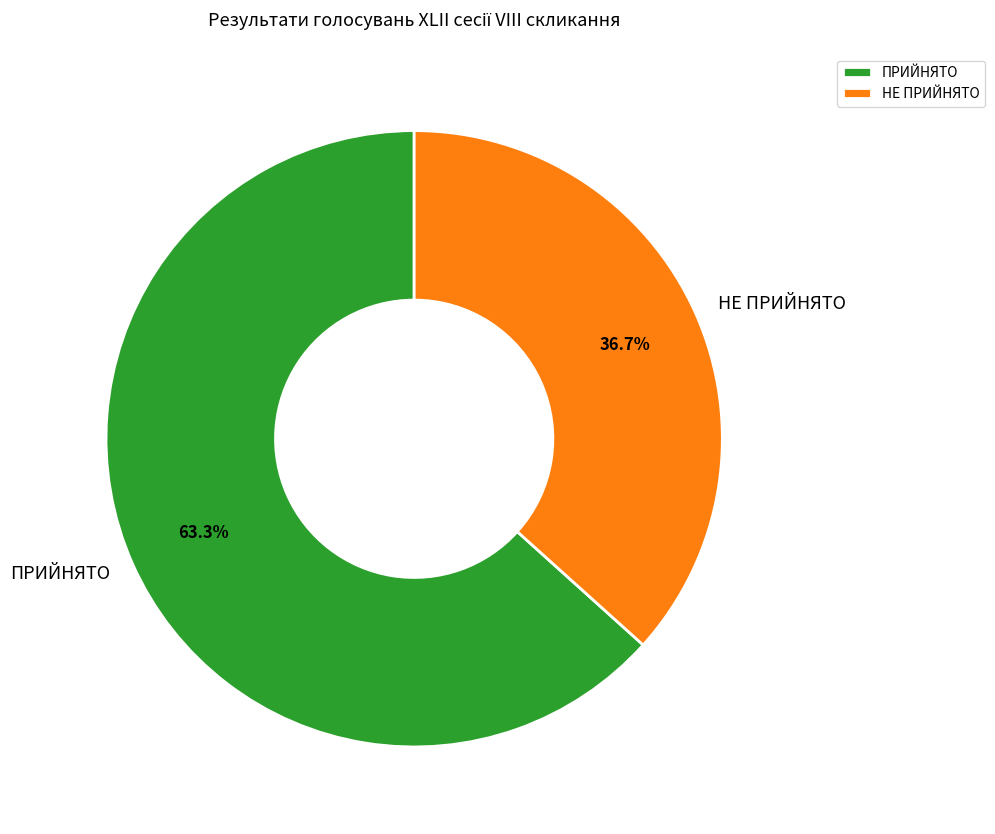

What percentage do НЕ ПРИЙНЯТО and ПРИЙНЯТО together represent?

100.0%